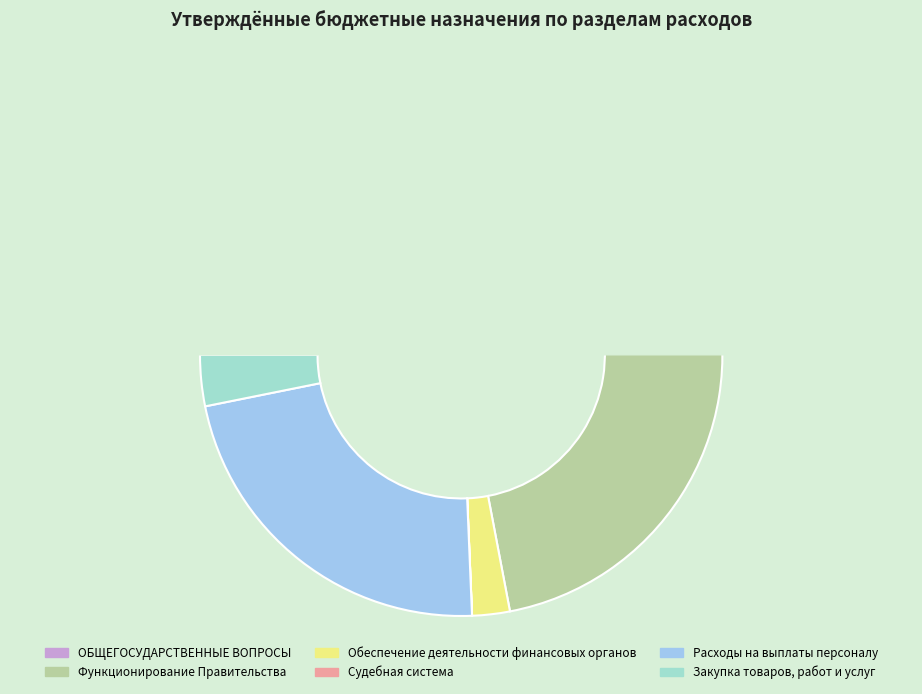

Is ОБЩЕГОСУДАРСТВЕННЫЕ ВОПРОСЫ the majority of the pie?

No